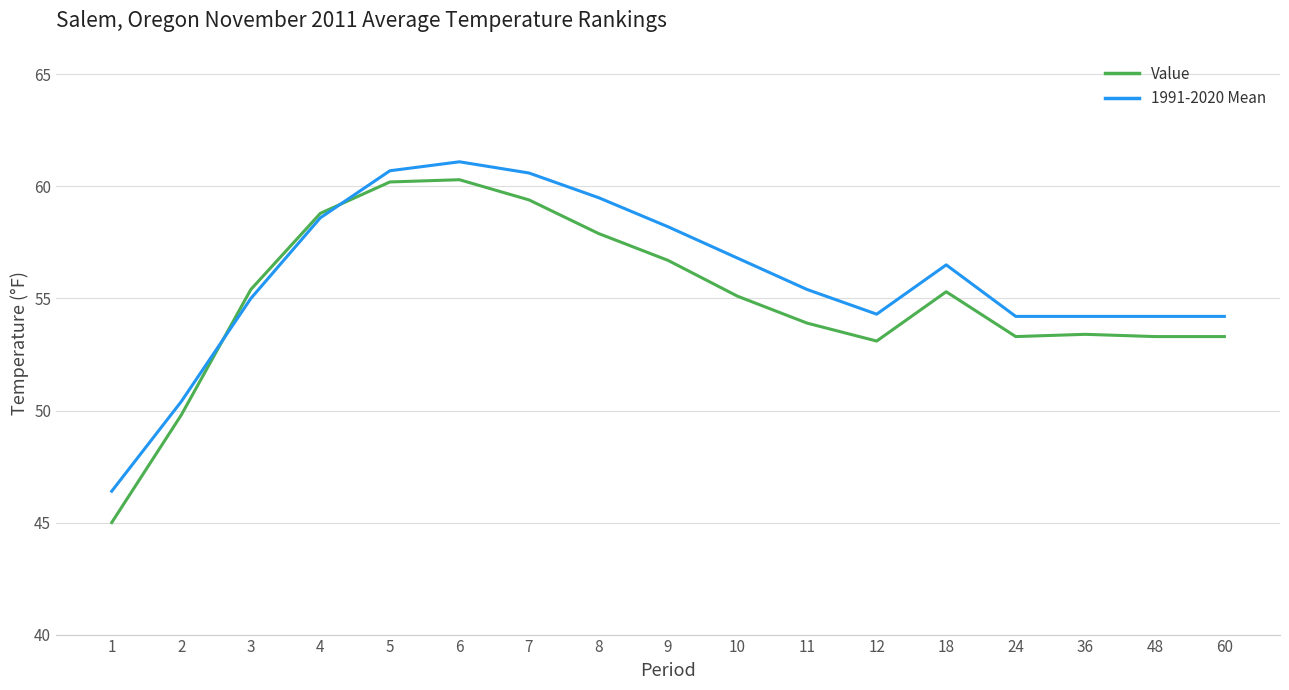

True or false: Value and 1991-2020 Mean cross at least once.

True